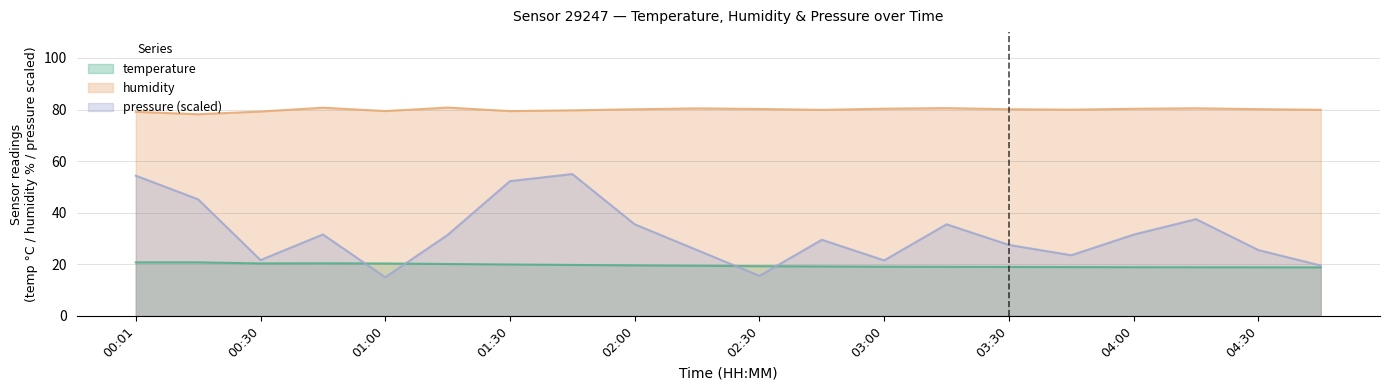

Reading left to right, list all the values displayed in this chart.

temperature: 00:01=20.8	00:15=20.8	00:30=20.4	00:45=20.4	01:00=20.4	01:15=20.1	01:30=19.9	01:45=19.8	02:00=19.6	02:15=19.4	02:30=19.3	02:45=19.2	03:00=19.1	03:15=19.1	03:30=19.0	03:45=18.9	04:00=18.9	04:15=18.9	04:30=18.9	04:45=18.8
humidity: 00:01=79.1	00:15=78.2	00:30=79.2	00:45=80.7	01:00=79.4	01:15=80.8	01:30=79.4	01:45=79.7	02:00=80.1	02:15=80.5	02:30=80.2	02:45=79.9	03:00=80.3	03:15=80.5	03:30=80.1	03:45=80.0	04:00=80.3	04:15=80.5	04:30=80.2	04:45=79.9
pressure_norm: 00:01=54.4	00:15=45.2	00:30=21.7	00:45=31.6	01:00=15.0	01:15=31.4	01:30=52.3	01:45=55.0	02:00=35.5	02:15=25.5	02:30=15.6	02:45=29.5	03:00=21.6	03:15=35.5	03:30=27.5	03:45=23.5	04:00=31.5	04:15=37.5	04:30=25.5	04:45=19.6